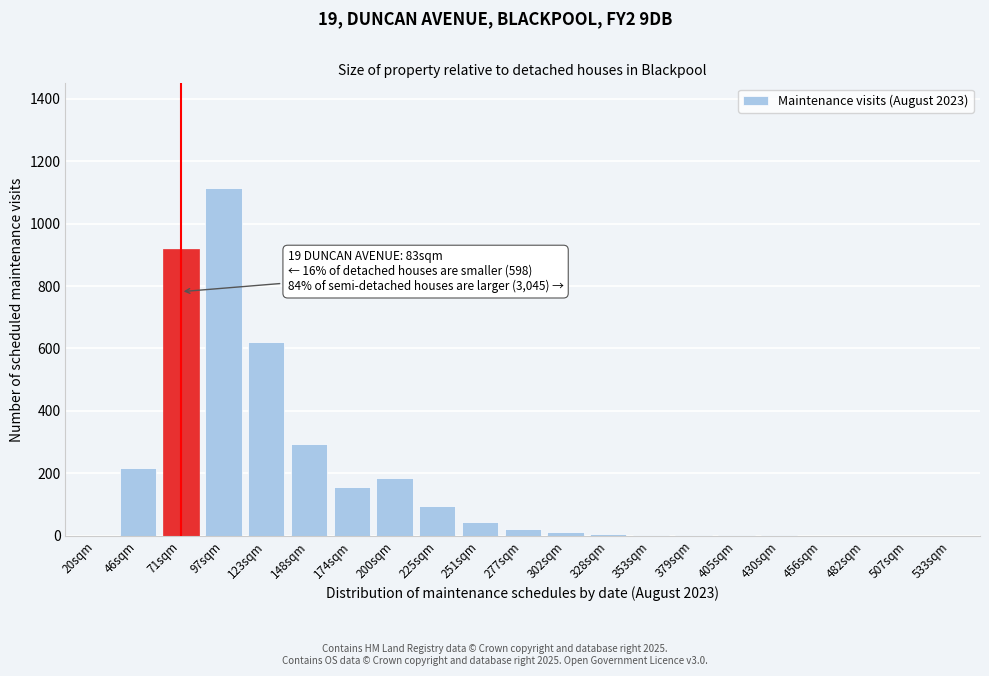

True or false: the data shows 0 at 482sqm.

True